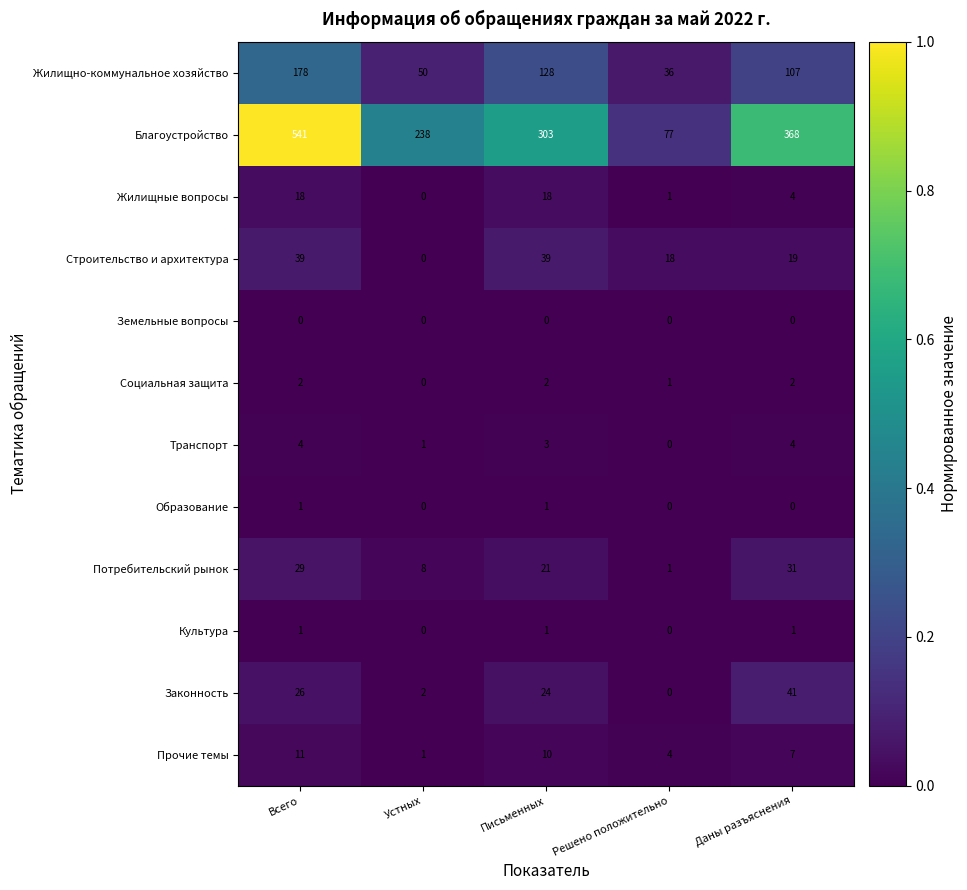

How many values in Транспорт are above zero?

4